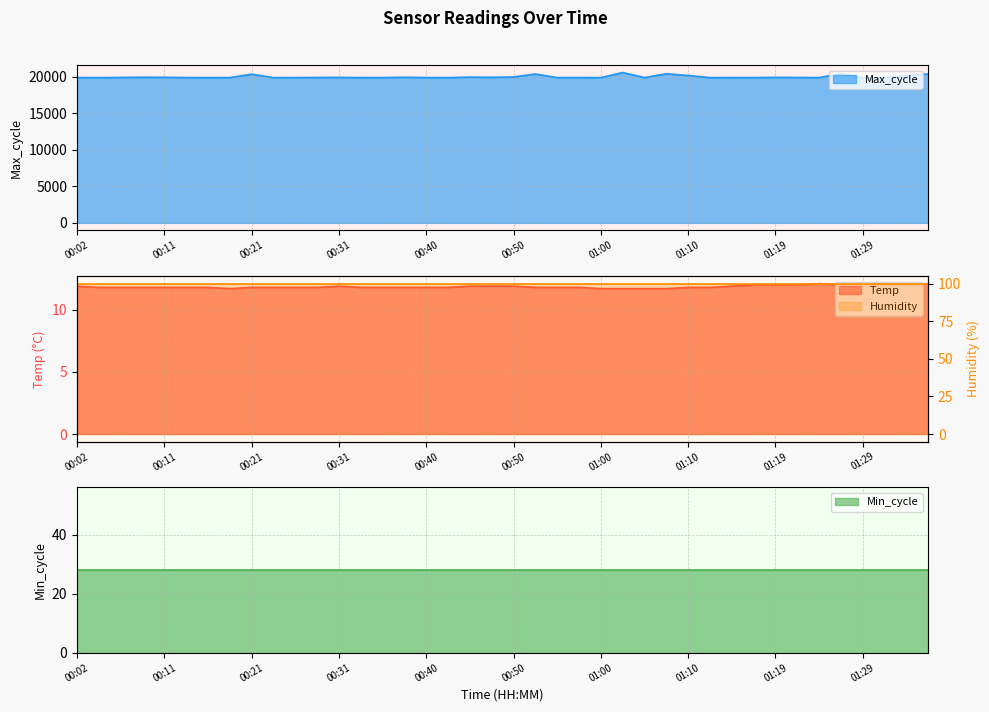

What position from the right is 01:29?

4